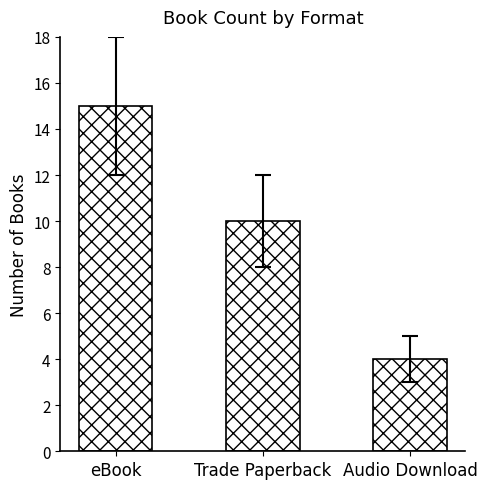

Reading right to left, transcribe all the data shown in this chart.

Audio Download=4	Trade Paperback=10	eBook=15